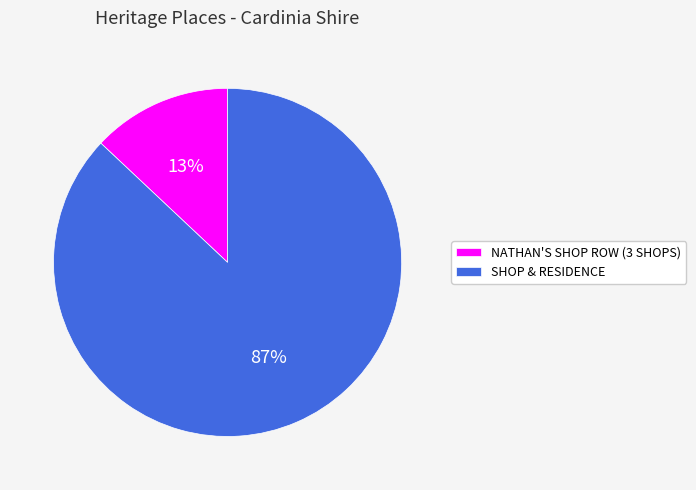

Approximately how many times larger is the value at NATHAN'S SHOP ROW (3 SHOPS) compared to SHOP & RESIDENCE?

0.1